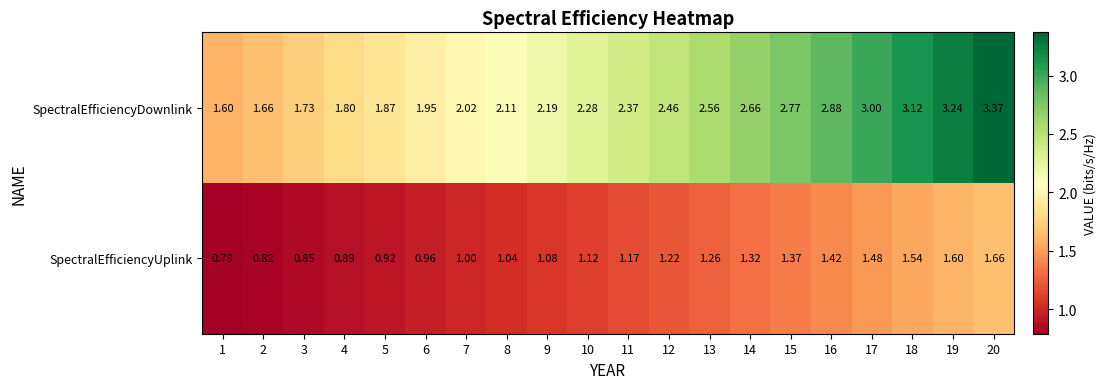

Which series has the widest spread of values?

SpectralEfficiencyDownlink